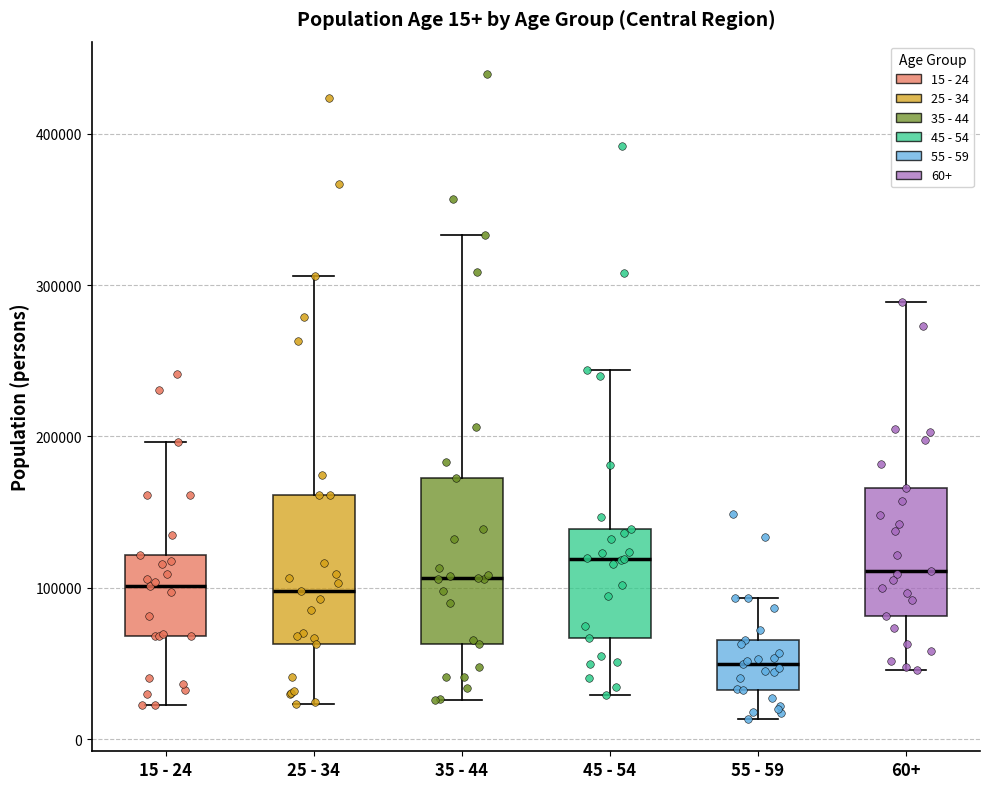

Which box is the tallest, from its lower edge to its upper edge?

35 - 44